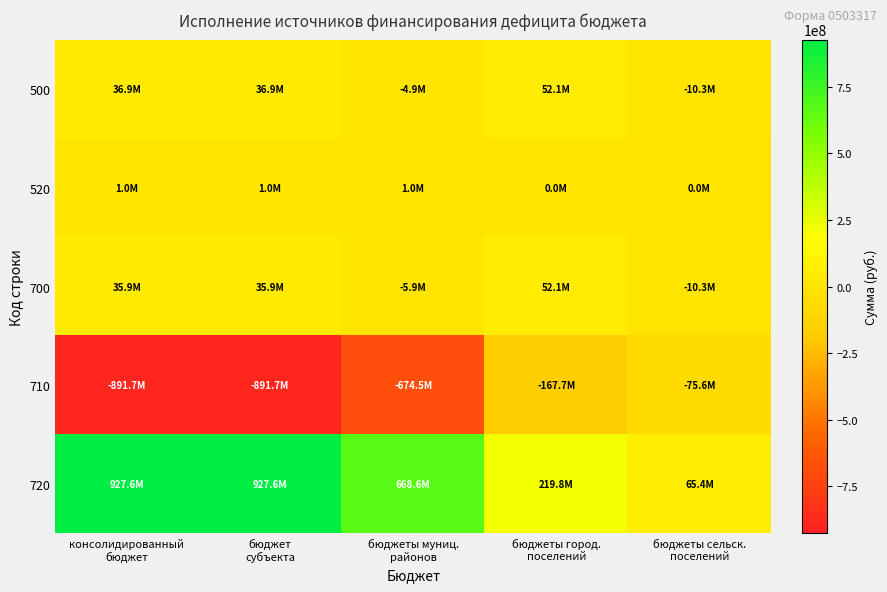

Reading right to left, list all the values displayed in this chart.

500: бюджеты сельск.
поселений=-10257791.5	бюджеты город.
поселений=52085534.0	бюджеты муниц.
районов=-4945030.0	бюджет
субъекта=36882712.5	консолидированный
бюджет=36882712.5
520: бюджеты сельск.
поселений=0.0	бюджеты город.
поселений=0.0	бюджеты муниц.
районов=1000000.0	бюджет
субъекта=1000000.0	консолидированный
бюджет=1000000.0
700: бюджеты сельск.
поселений=-10257791.5	бюджеты город.
поселений=52085534.0	бюджеты муниц.
районов=-5945030.0	бюджет
субъекта=35882712.5	консолидированный
бюджет=35882712.5
710: бюджеты сельск.
поселений=-75615618.9	бюджеты город.
поселений=-167697656.2	бюджеты муниц.
районов=-674500731.9	бюджет
субъекта=-891707681.9	консолидированный
бюджет=-891707681.9
720: бюджеты сельск.
поселений=65357827.4	бюджеты город.
поселений=219783190.1	бюджеты муниц.
районов=668555701.9	бюджет
субъекта=927590394.4	консолидированный
бюджет=927590394.4